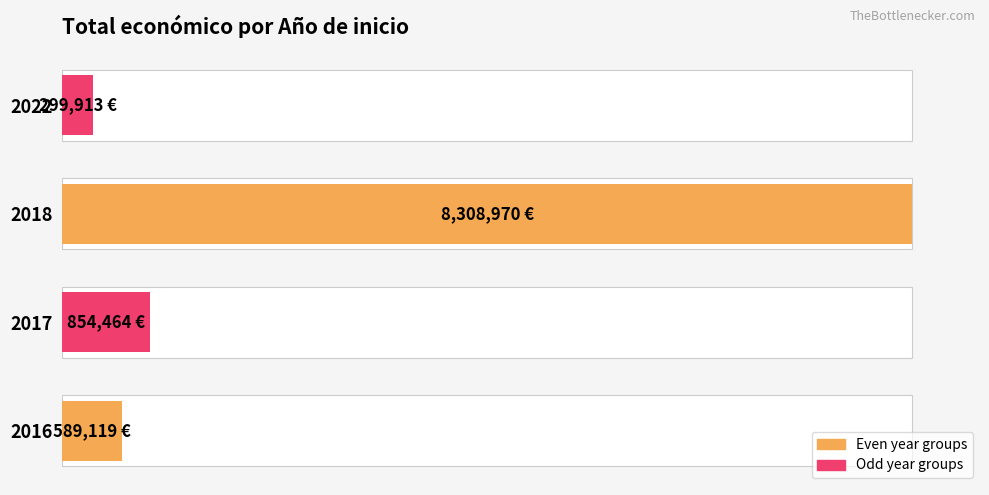

The chart shows a value of 8308970 at 2018. True or false?

True